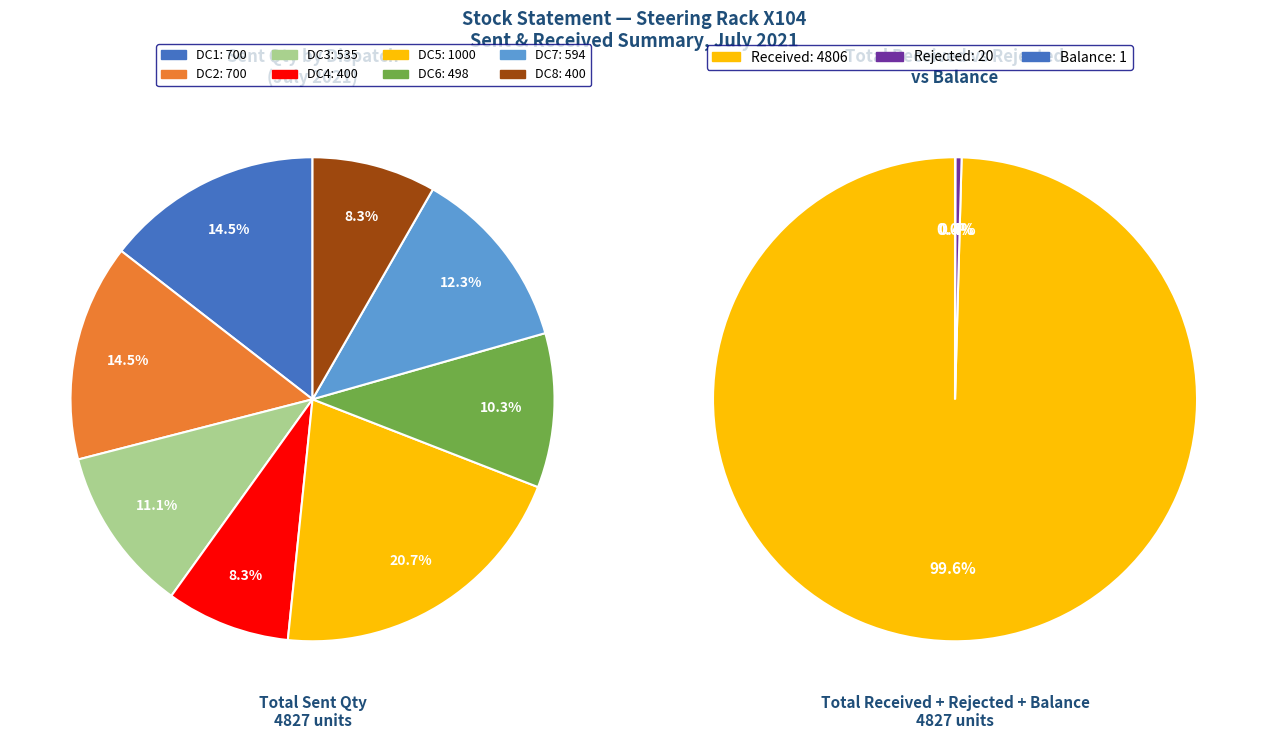

The 0 slice represents 15% of the pie. True or false?

True